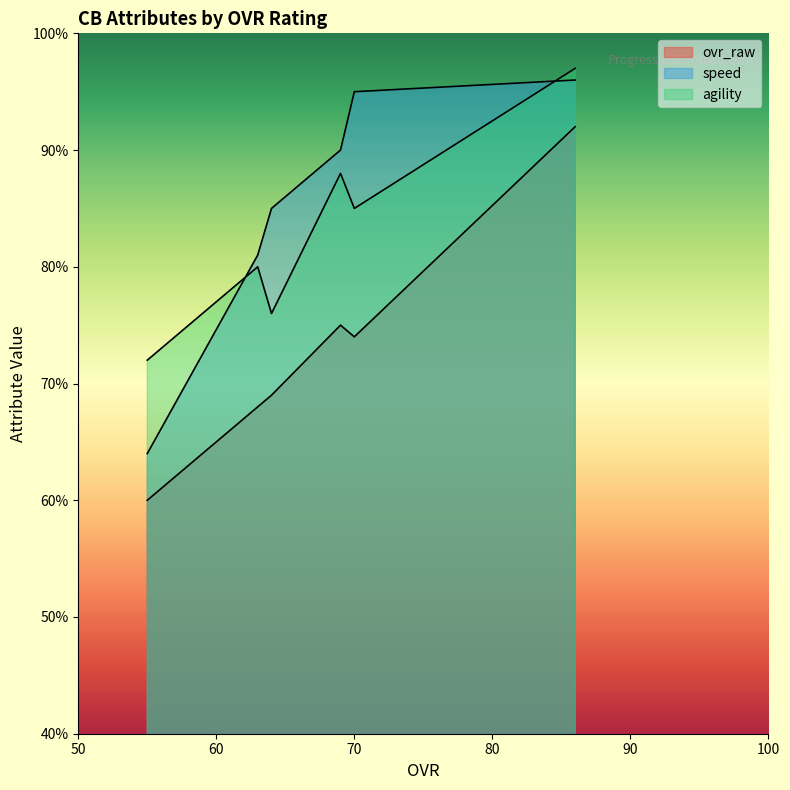

Where is speed nearest to the value 80?

63 (Sean)